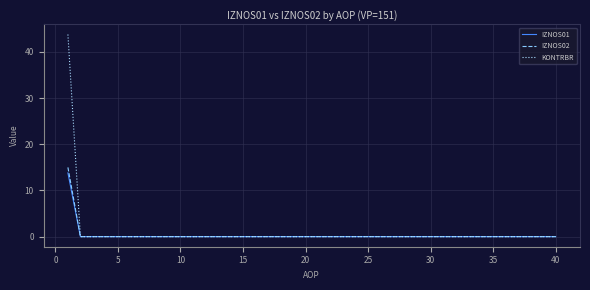

What is the greatest value displayed?

43.8